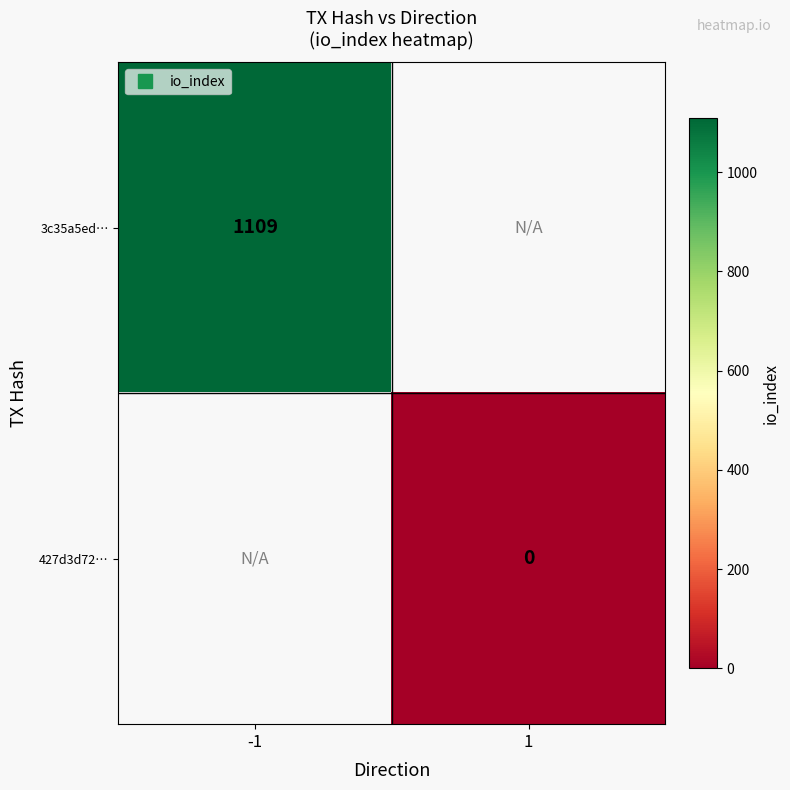

What is the maximum value shown in the chart?

1109.0